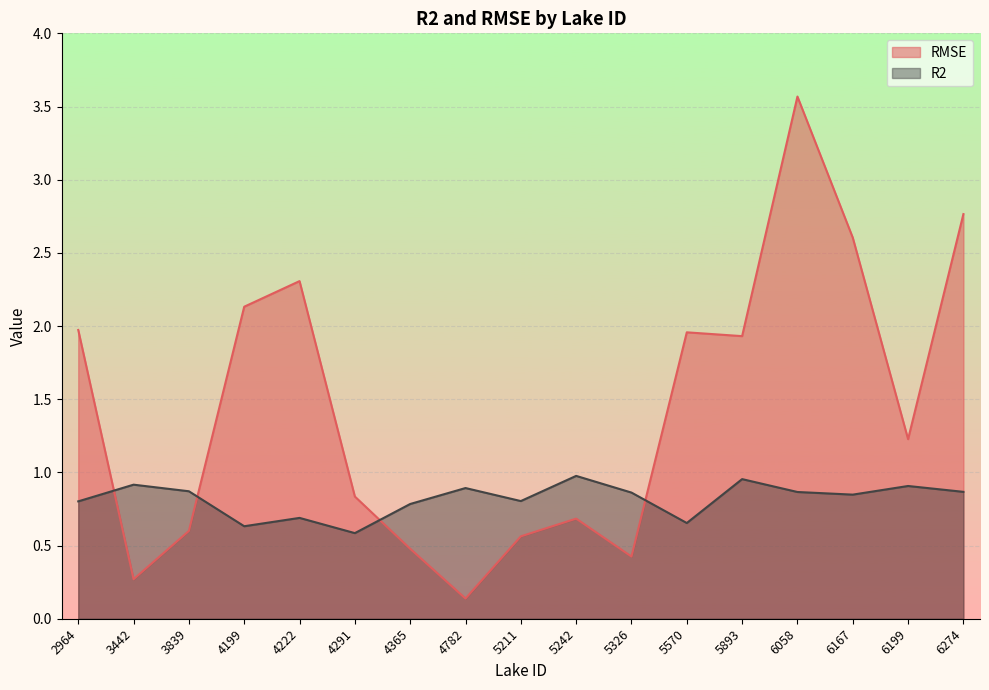

How many categories are shown in the chart?

17